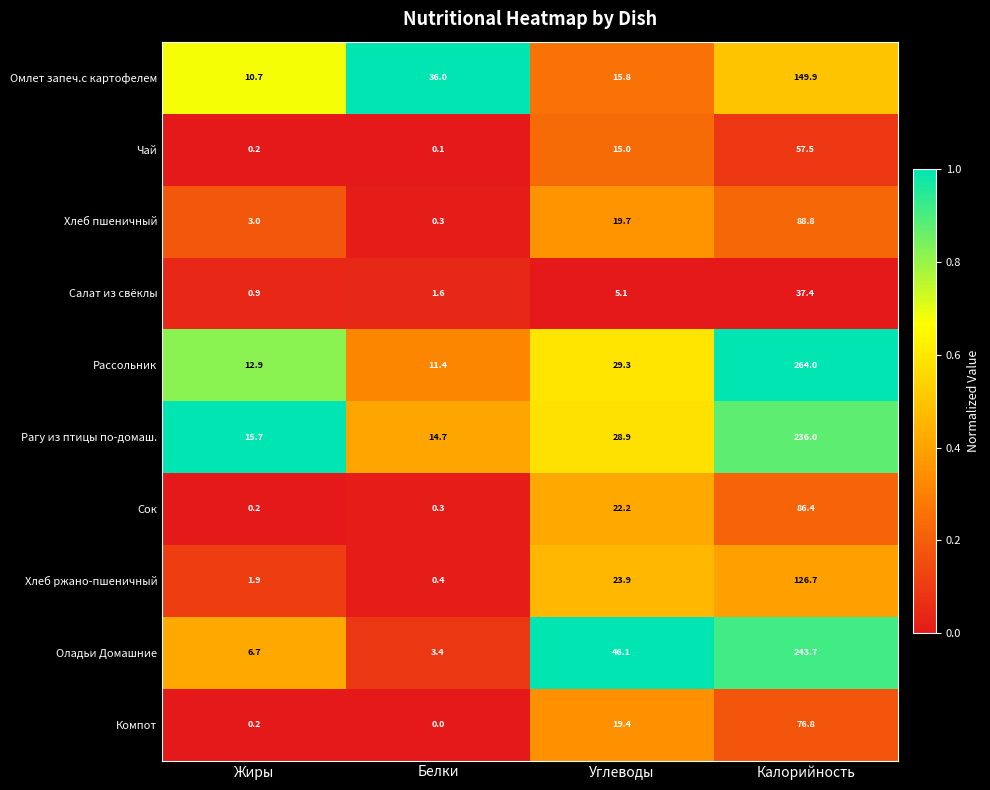

What is the maximum value shown in the chart?

264.0